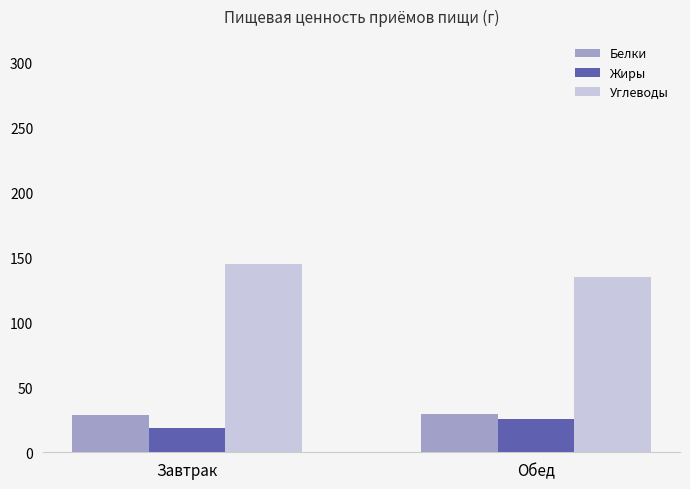

What is the minimum value shown in the chart?

18.6